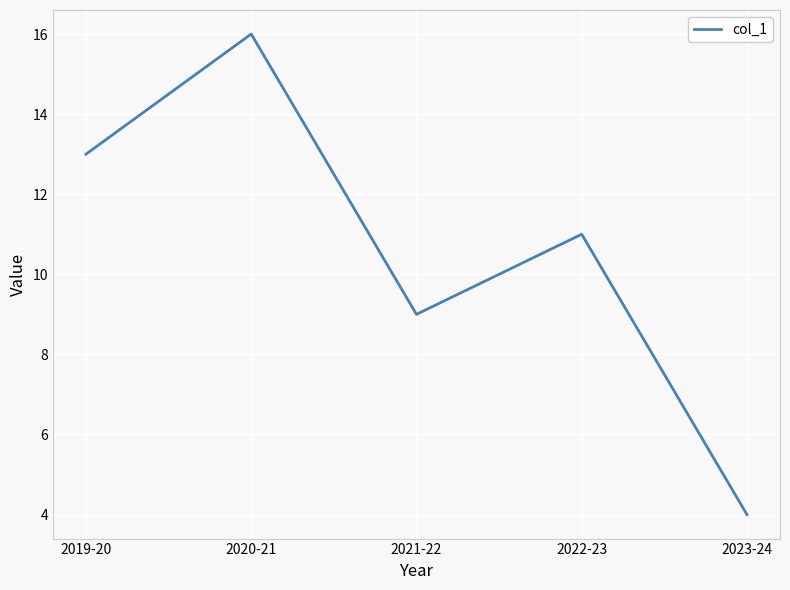

List the labels in order of value, largest first.

2020-21, 2019-20, 2022-23, 2021-22, 2023-24